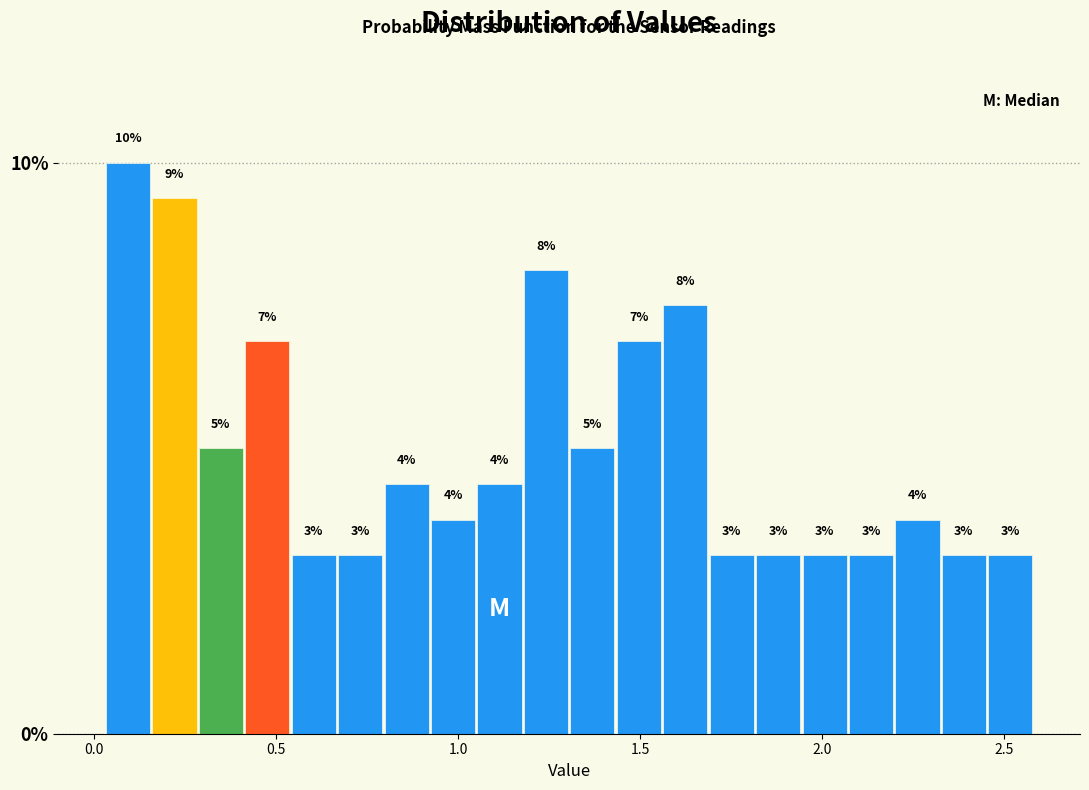

Around what value on the x-axis is the tallest bar? Give the approximate position of its centre, as read against the axis.

0.10